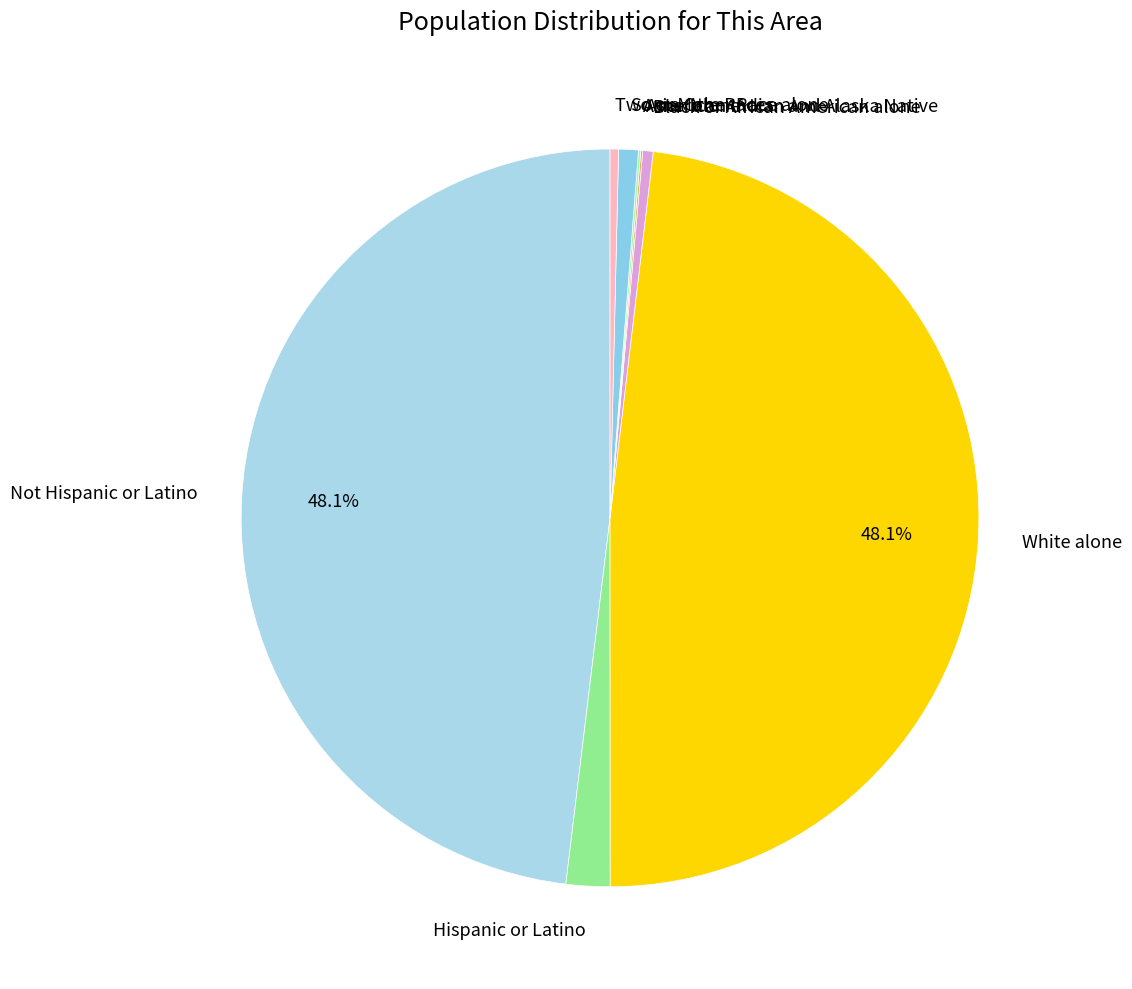

Is it true that White alone is 48% of the pie?

True